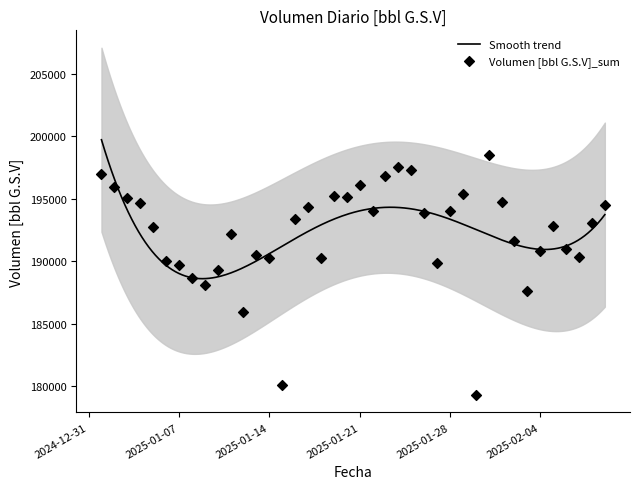

What is the change in value from 2025-01-25 to 2025-02-04?

-6444.2